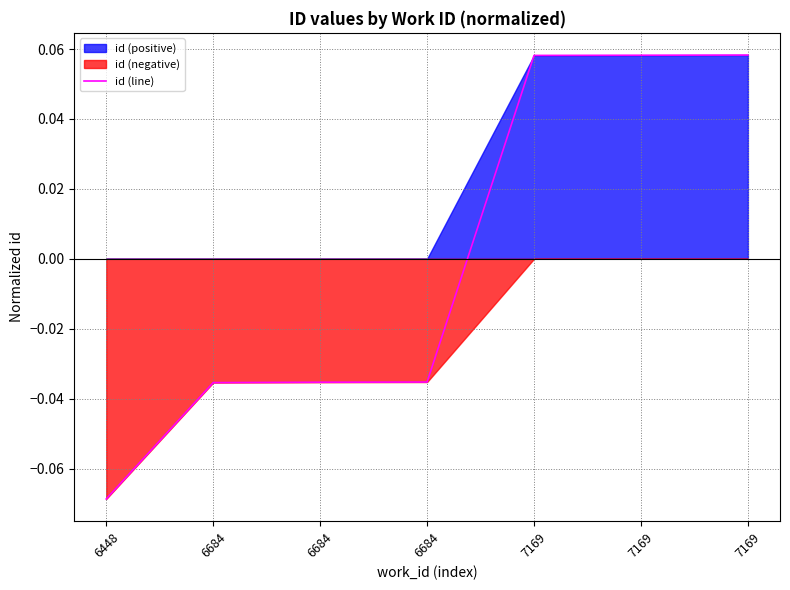

True or false: the data shows -0.1 at 6684.

False